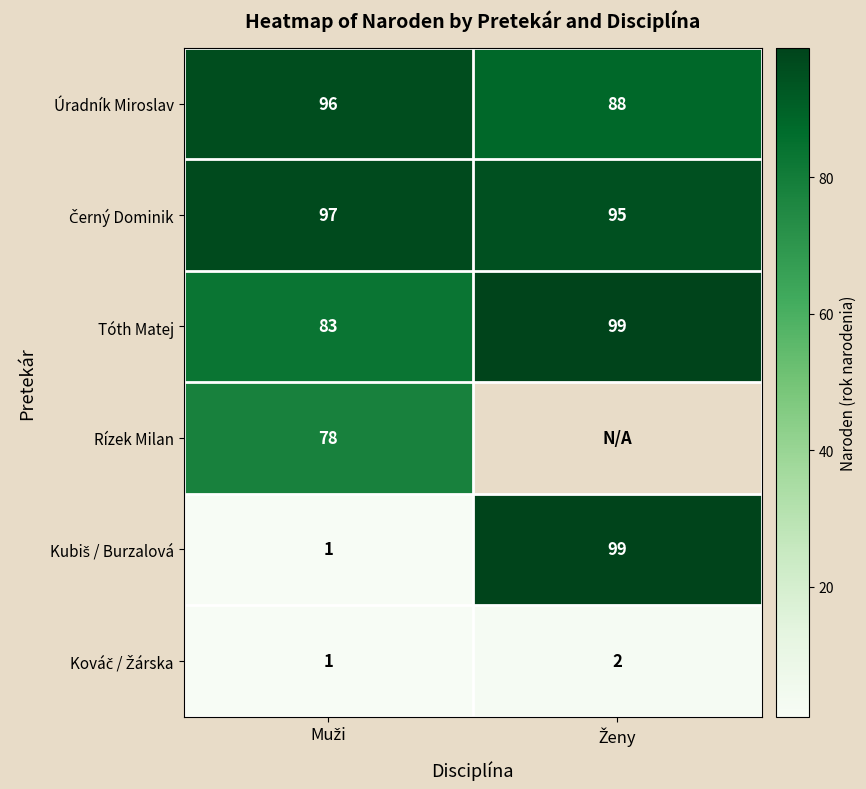

What is the sum of all Úradník Miroslav values?

184